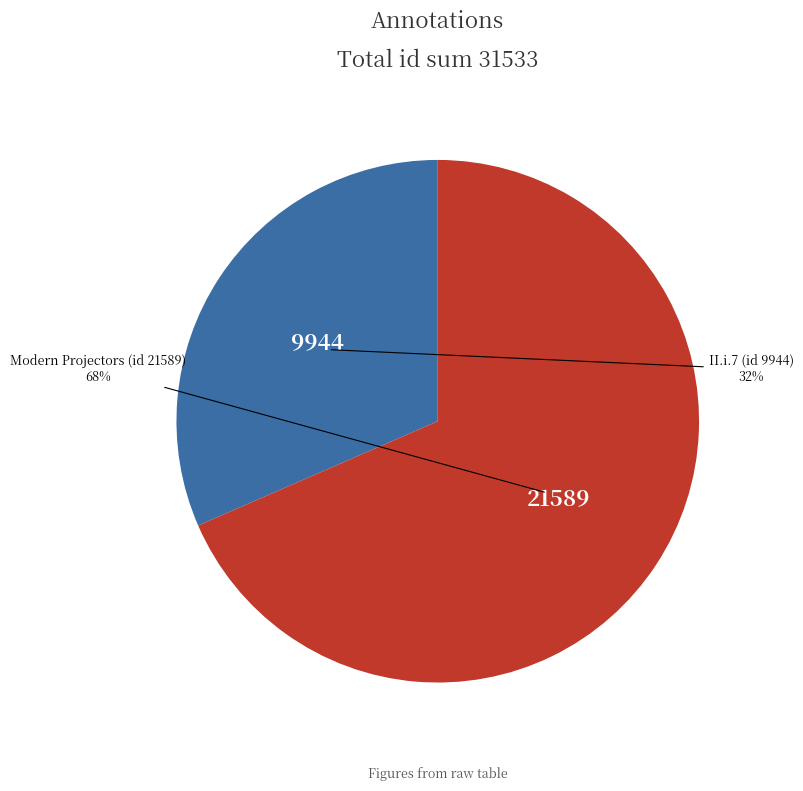

Rank the categories by value from highest to lowest.

Modern Projectors (id 21589), II.i.7 (id 9944)